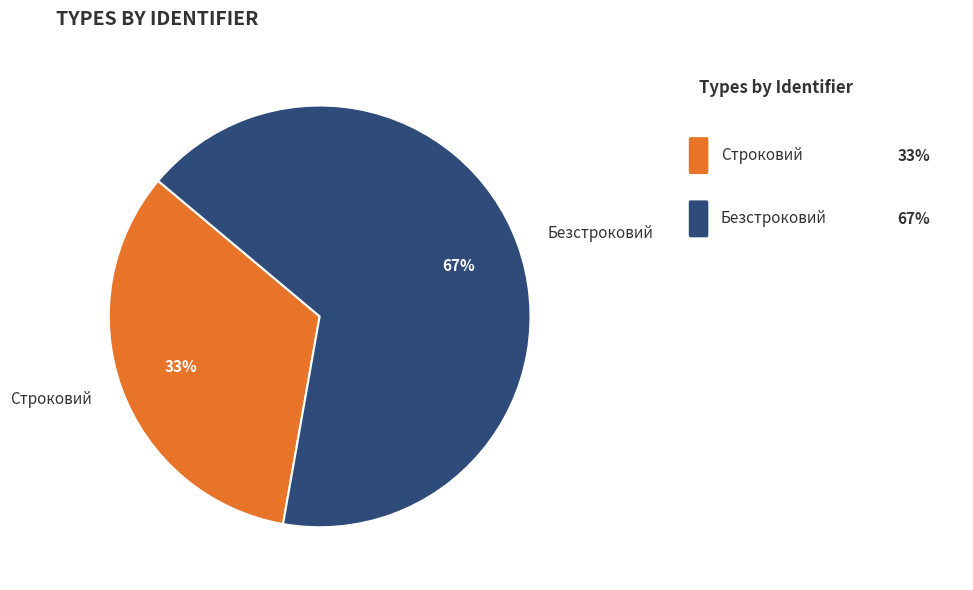

Is the sum of Строковий and Безстроковий greater than half?

Yes